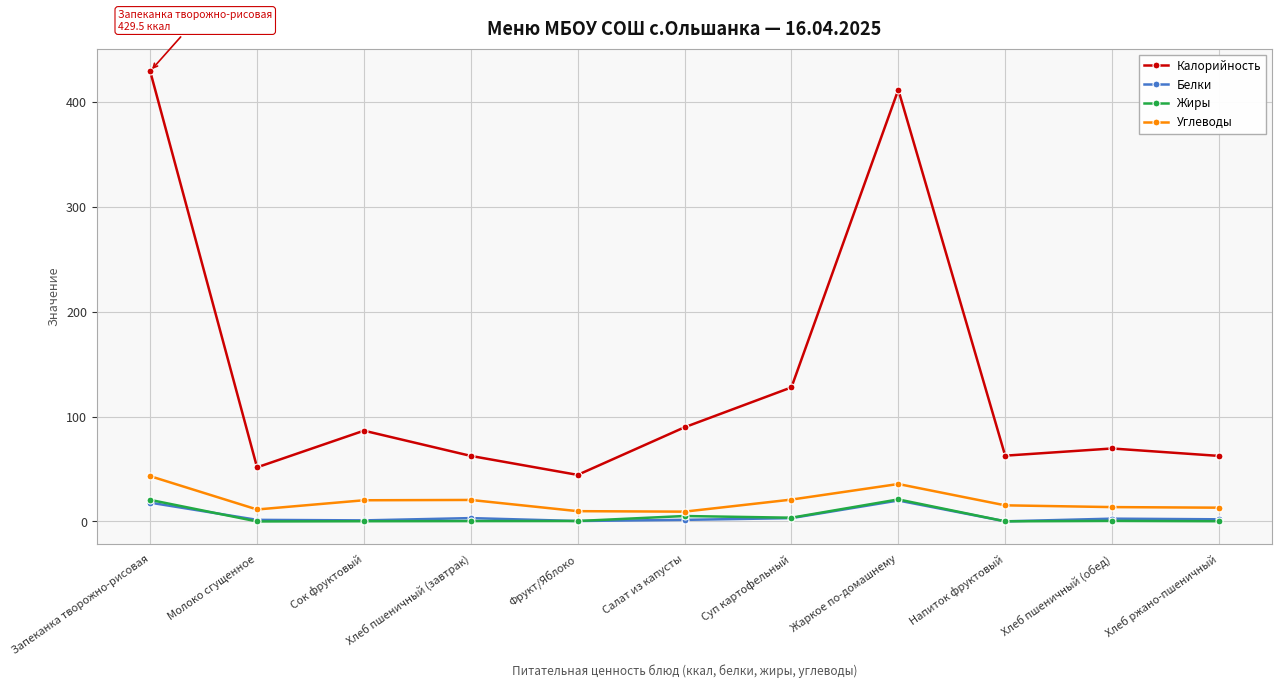

At how many categories does at least one series exceed 94?

3